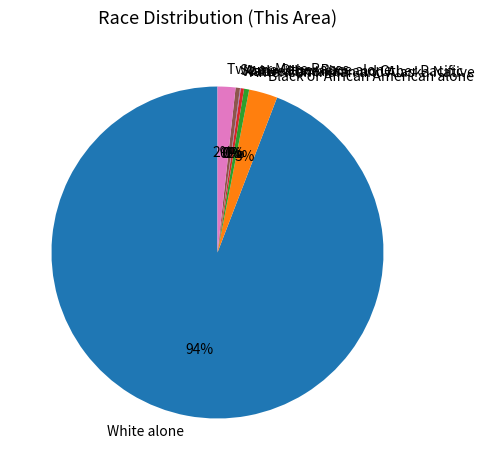

Do White alone and Asian alone together represent more than half of the pie?

Yes